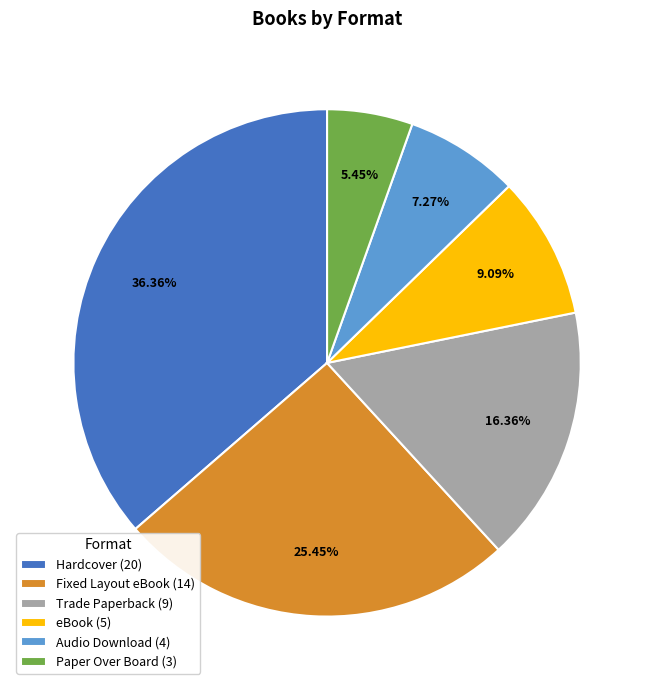

Approximately how many times larger is the value at Paper Over Board (3) compared to Audio Download (4)?

0.7